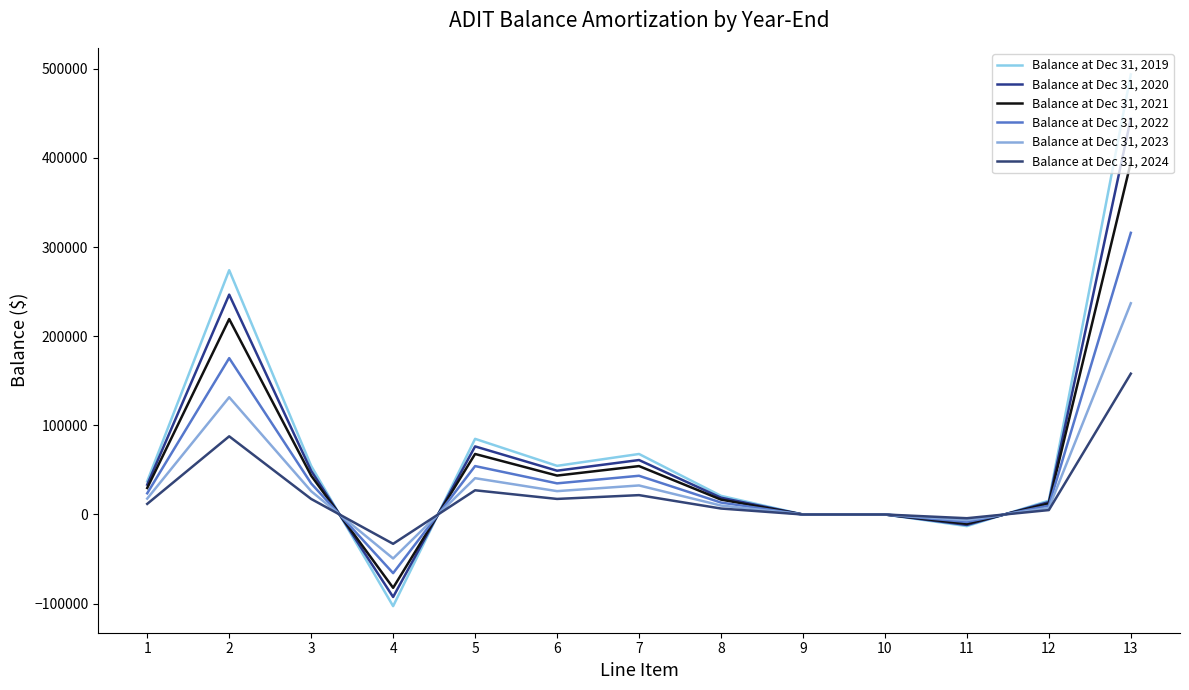

Reading left to right, list all the values displayed in this chart.

Balance at Dec 31, 2019: 37193.4	274091.4	54491.8	-102812.9	84881.5	54590.4	67893.2	20930.1	0.0	0.0	-13036.8	15523.0	493745.2
Balance at Dec 31, 2020: 33474.1	246682.3	49042.6	-92531.6	76393.3	49131.4	61103.9	18837.1	0.0	0.0	-11733.1	13970.7	444370.7
Balance at Dec 31, 2021: 29754.8	219273.2	43593.4	-82250.3	67905.2	43672.3	54314.6	16744.1	0.0	0.0	-10429.4	12418.4	394996.2
Balance at Dec 31, 2022: 23803.8	175418.5	34874.7	-65800.3	54324.2	34937.9	43451.7	13395.3	0.0	0.0	-8343.6	9934.7	315996.9
Balance at Dec 31, 2023: 17852.8	131563.9	26156.1	-49350.2	40743.1	26203.4	32588.7	10046.5	0.0	0.0	-6257.7	7451.0	236997.7
Balance at Dec 31, 2024: 11901.9	87709.3	17437.4	-32900.1	27162.1	17468.9	21725.8	6697.6	0.0	0.0	-4171.8	4967.4	157998.5